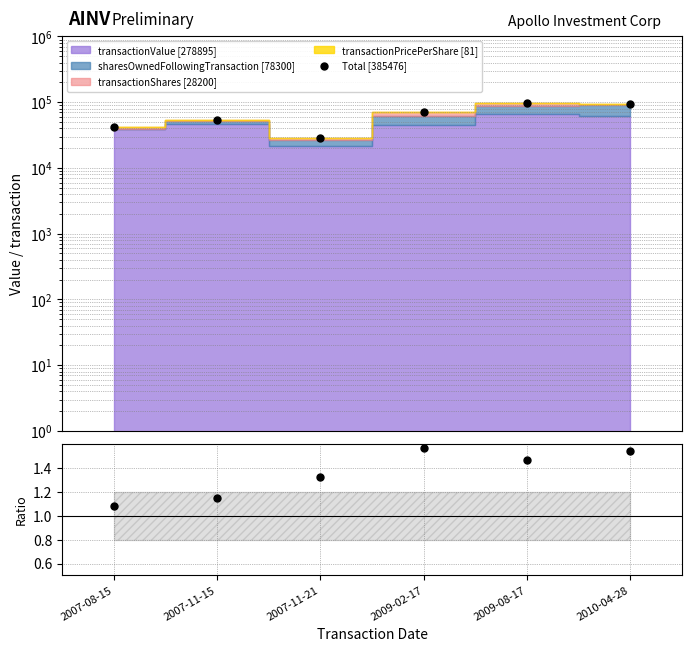

What position from the left is 2007-08-15?

1